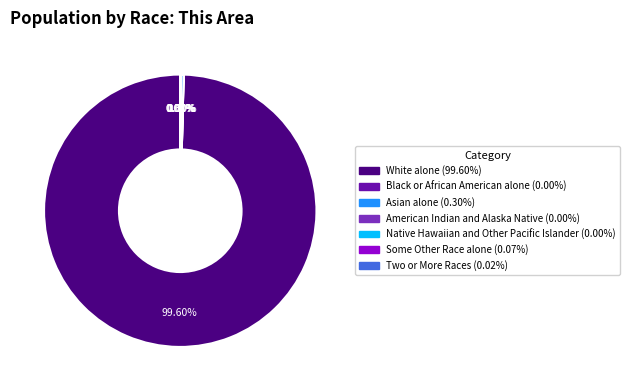

Is there a majority slice in this chart?

Yes